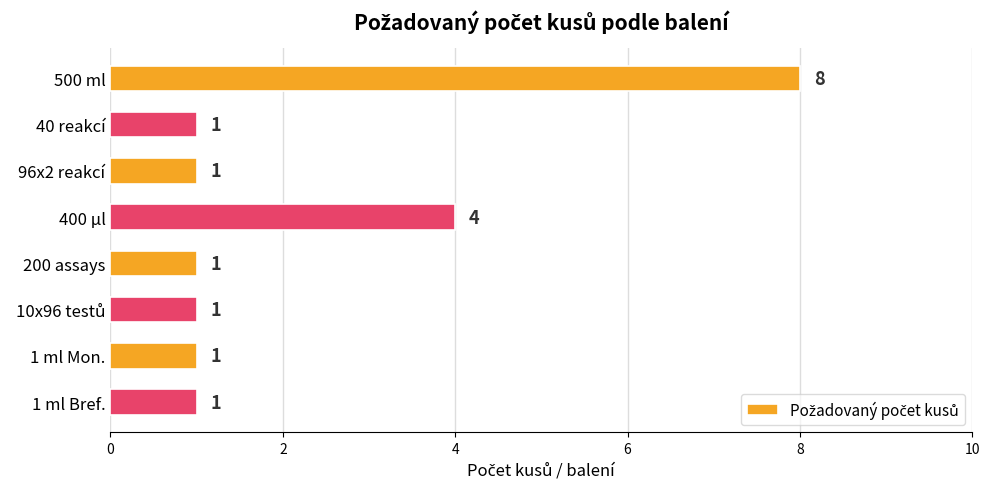

What is the change in value from 500 ml to 40 reakcí?

-7